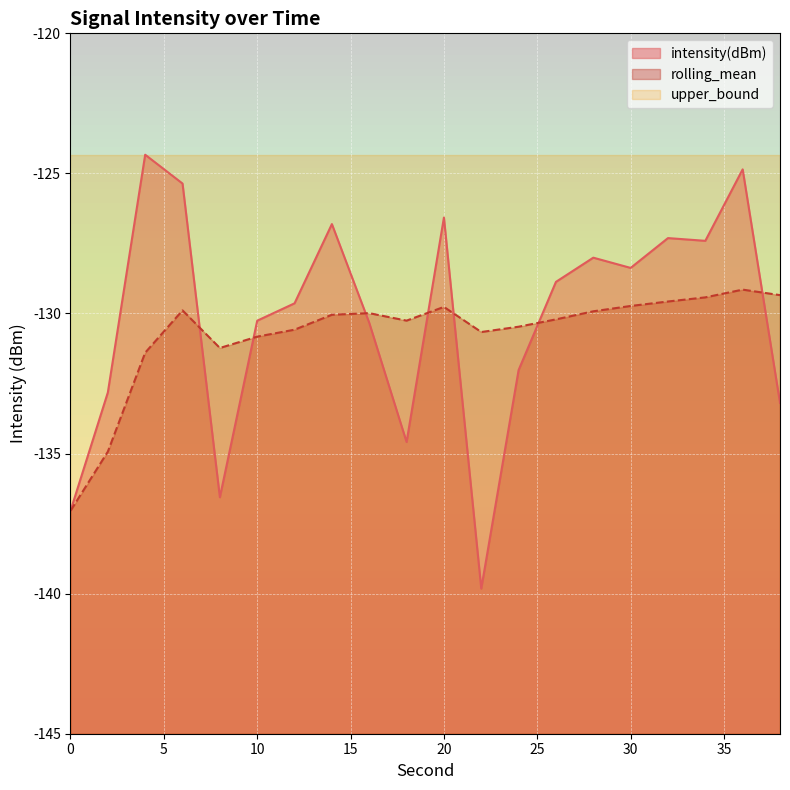

The intensity(dBm) series shows -126.6 at 20. True or false?

True